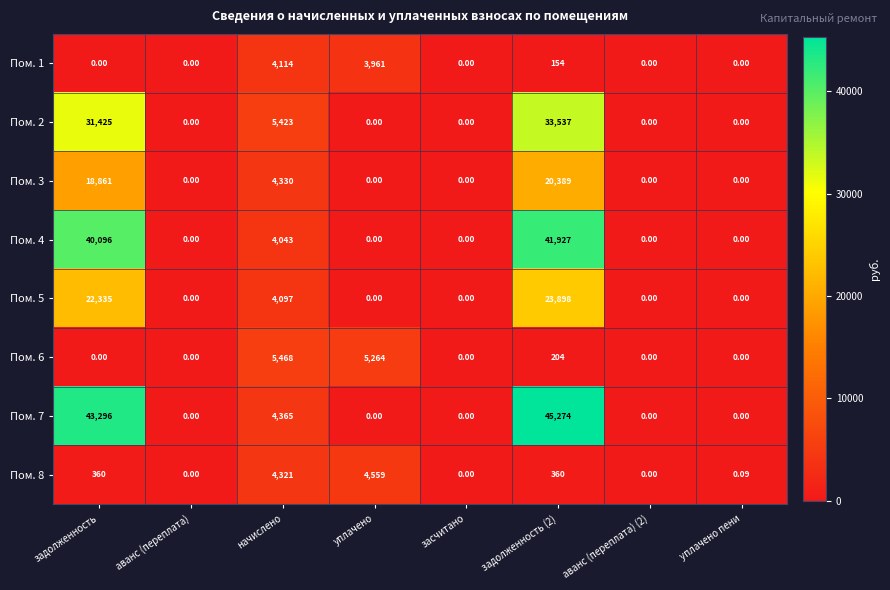

Where is Пом. 7 nearest to the value 22637?

начислено